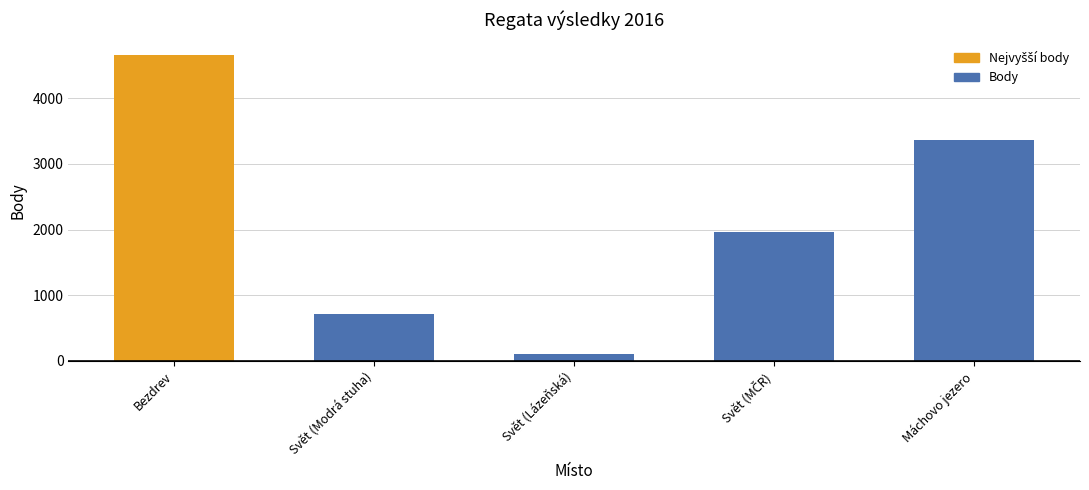

What is the difference between the maximum and second lowest values?

3950